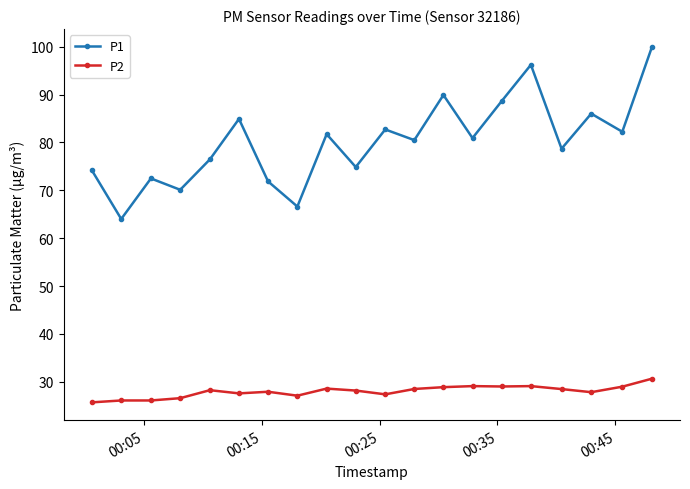

How many interior local peaks does the P1 series have?

7